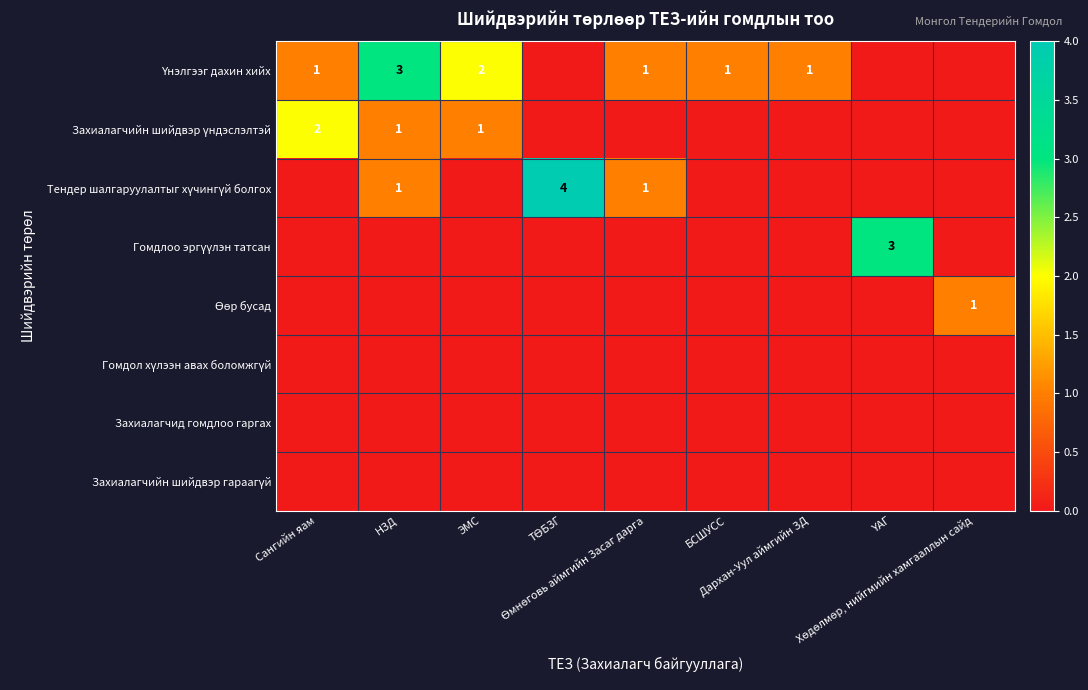

Which series changed the most between Сангийн яам and ЭМС?

Үнэлгээг дахин хийх